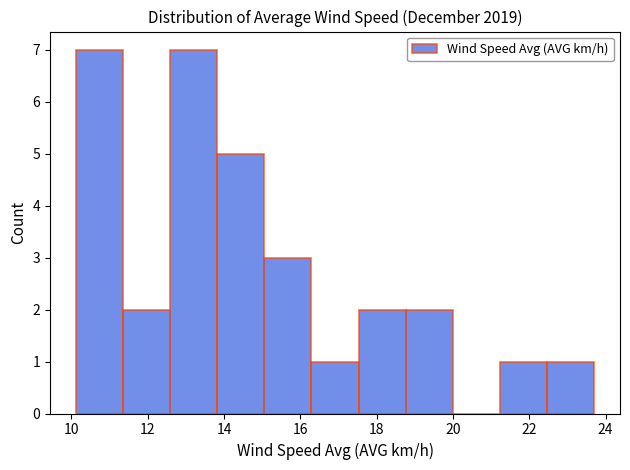

Reading left to right, transcribe this chart: for each bar, give the range it covers on the x-axis and its height. Neither the bar edges nor the heights are printed on the chart, so give them approximately, as read against the axes.

10.2 to 11.4: 7
11.4 to 12.6: 2
12.6 to 13.8: 7
13.8 to 15.0: 5
15.0 to 16.2: 3
16.2 to 17.6: 1
17.6 to 18.8: 2
18.8 to 20.0: 2
20.0 to 21.2: 0
21.2 to 22.4: 1
22.4 to 23.8: 1